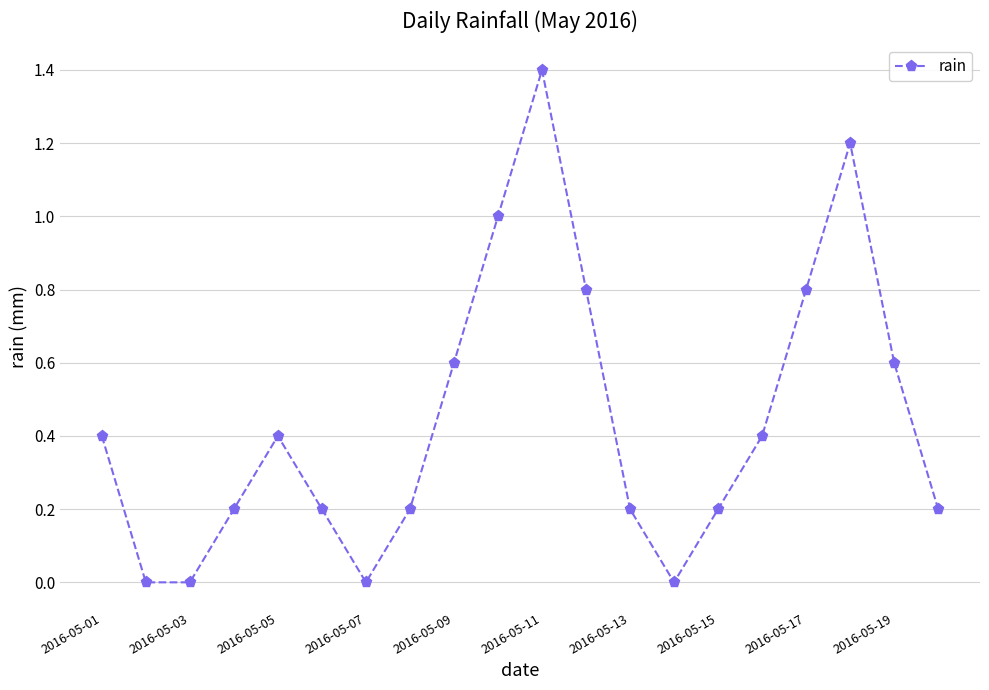

What is the value of the 16th point from the left?

0.4